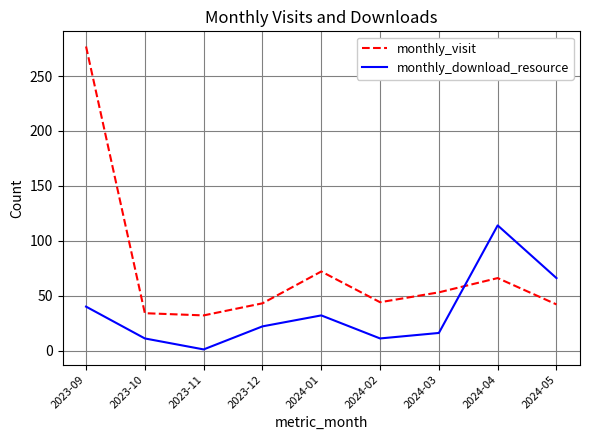

True or false: monthly_visit and monthly_download_resource intersect in this chart.

True